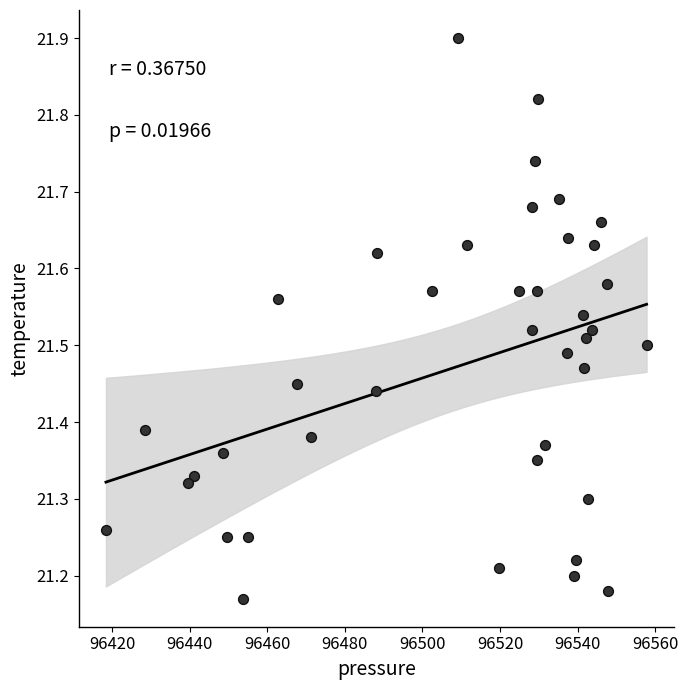

What is the range of X values (max minus min)?

139.4